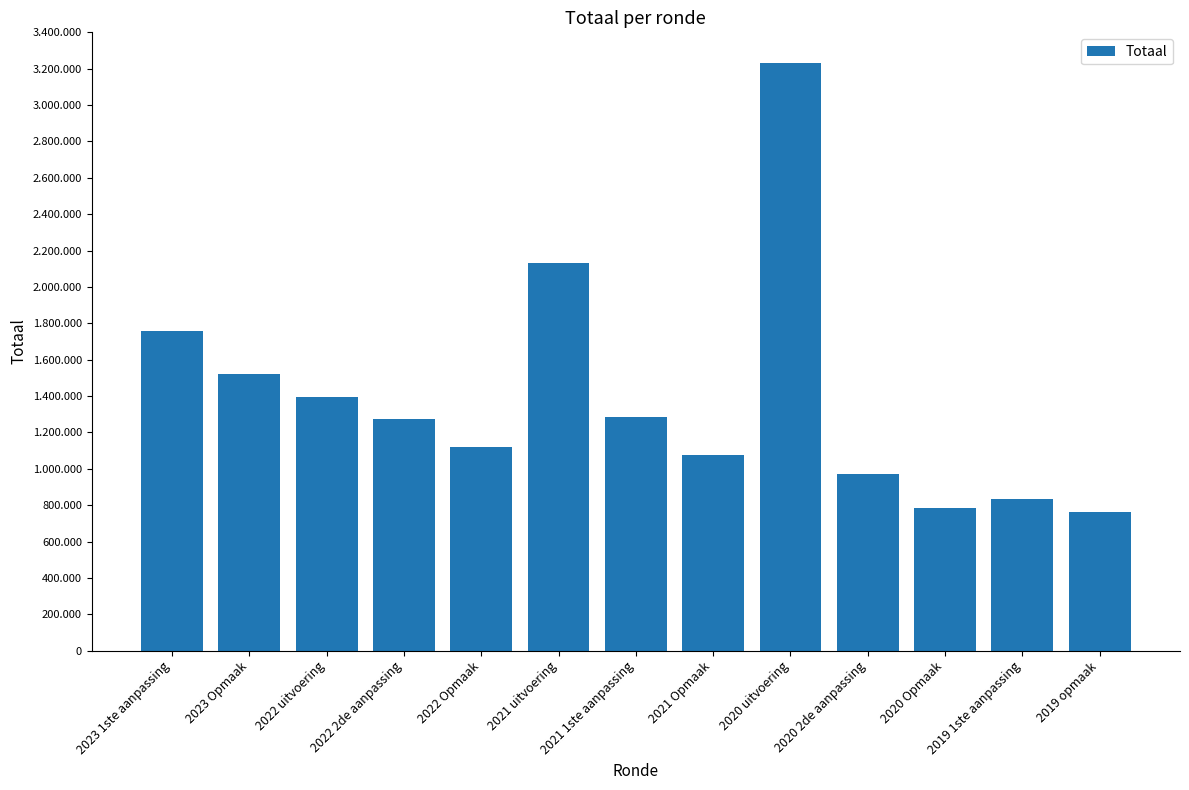

Count the number of values greater than 1273397.

6